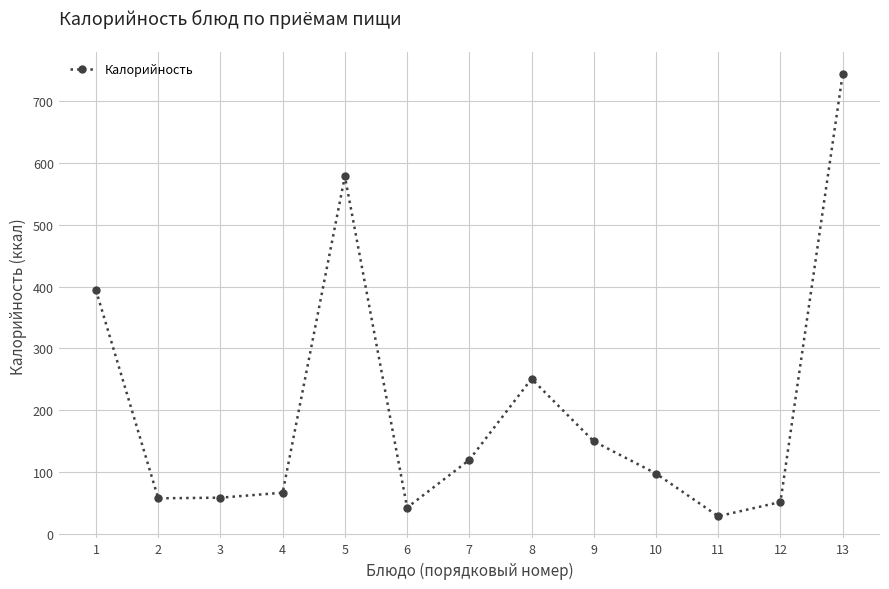

What is the sum of all values?

2642